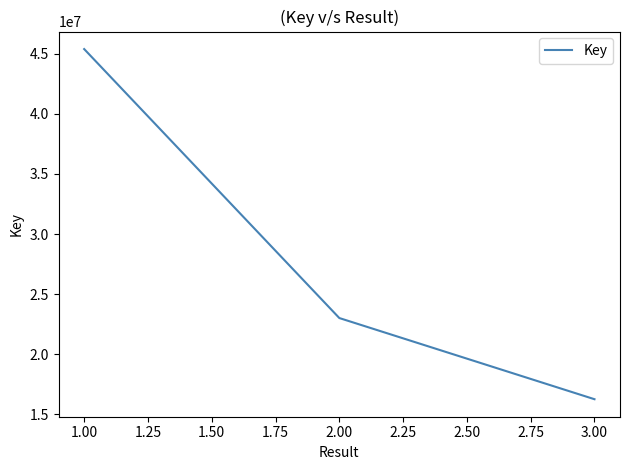

What value does the data have at 1.00?

45389853